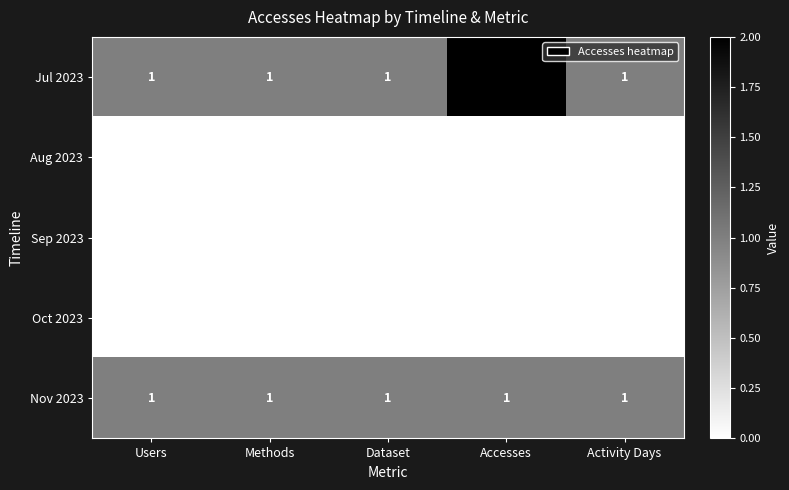

How many series are shown in this chart?

5